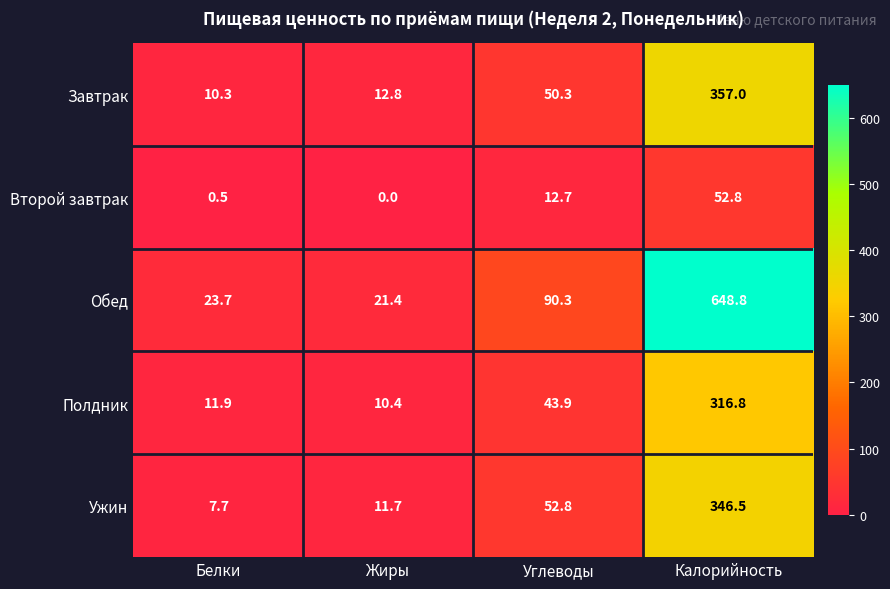

The Завтрак series shows 7.6 at Жиры. True or false?

False